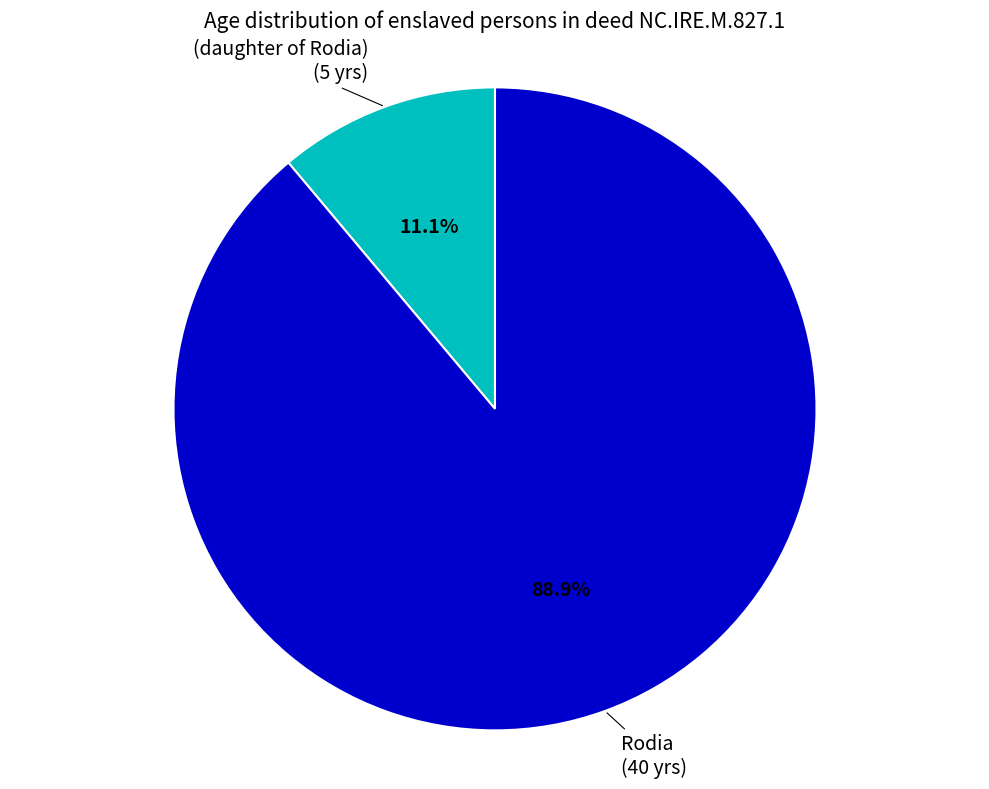

To the nearest percent, what is the difference between the Rodia and (daughter of Rodia) slice percentages?

78%